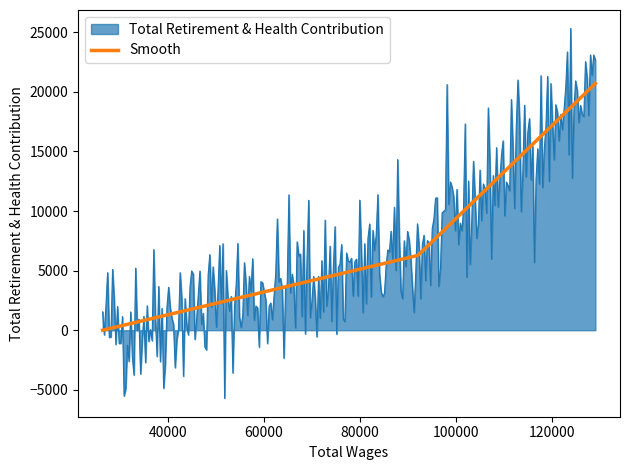

What is the minimum value shown in the chart?

-5706.8